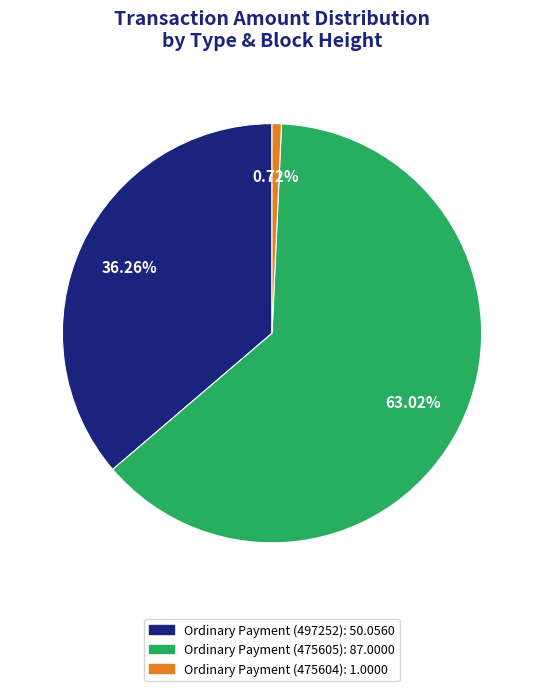

Which category has the smallest portion of the pie?

Ordinary Payment (475604): 1.0000